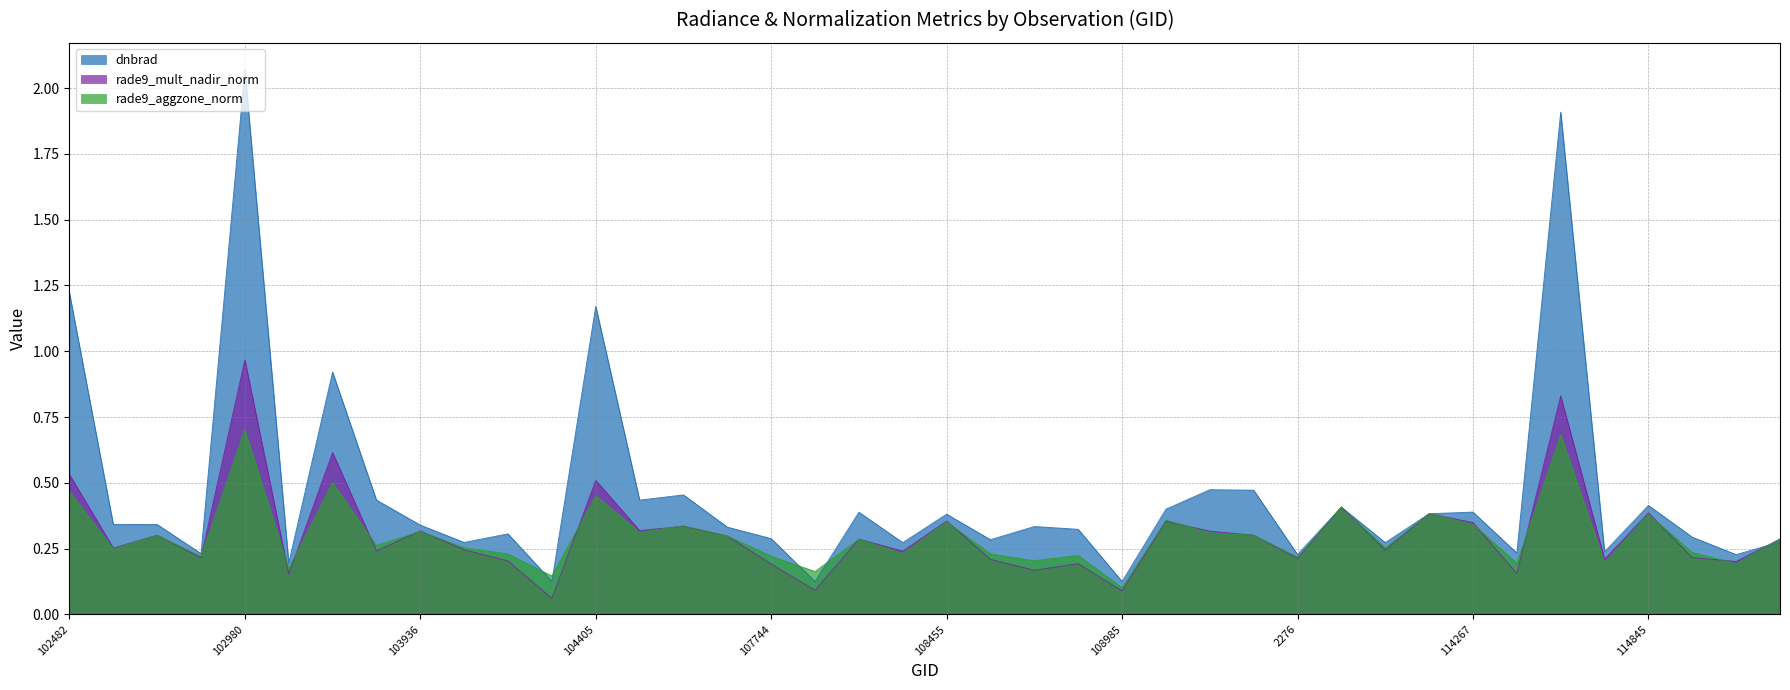

Which label corresponds to the largest value in the chart?

102980